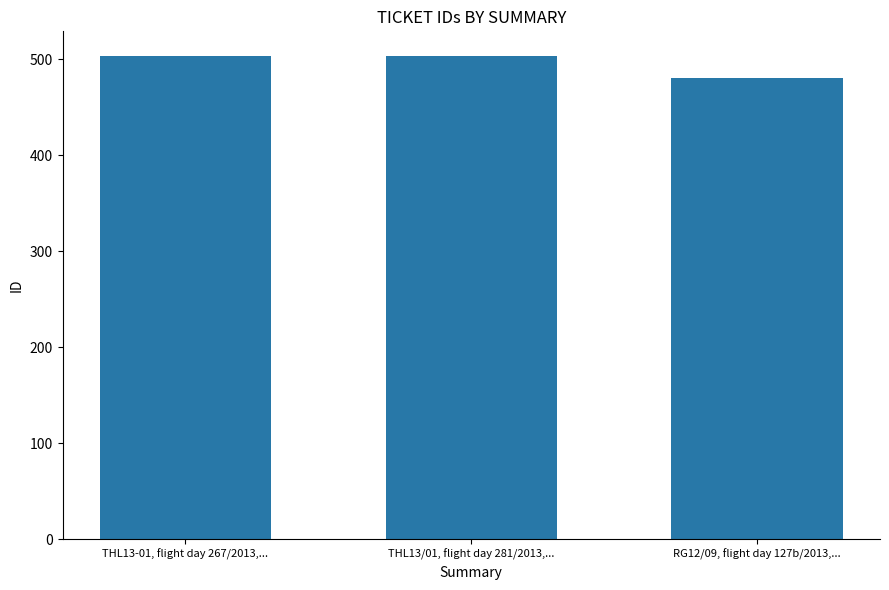

What is the sum of the values at RG12/09, flight day 127b/2013,... and THL13-01, flight day 267/2013,...?

984